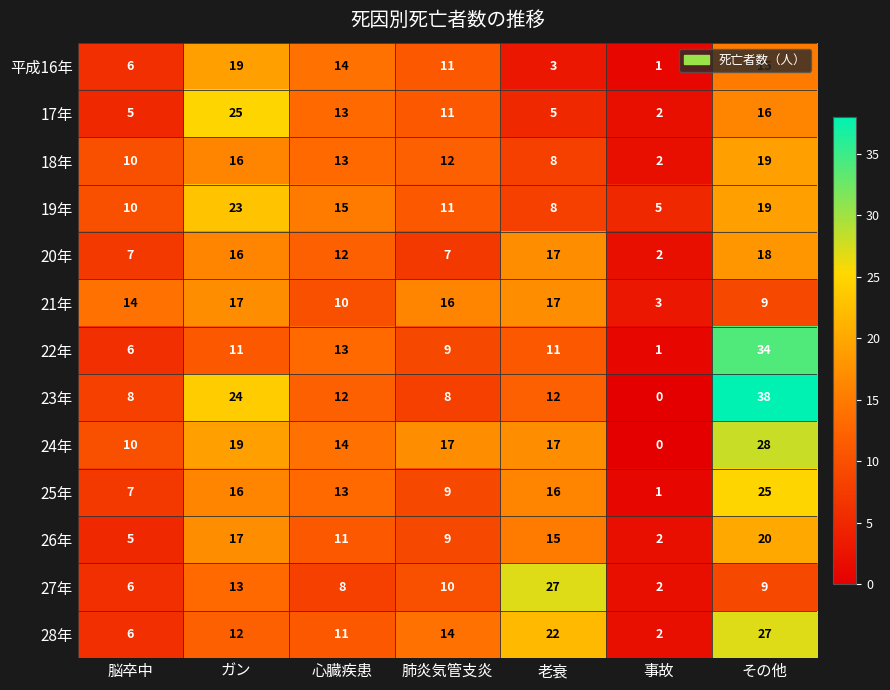

What is the difference between the highest and lowest values at 肺炎気管支炎?

10